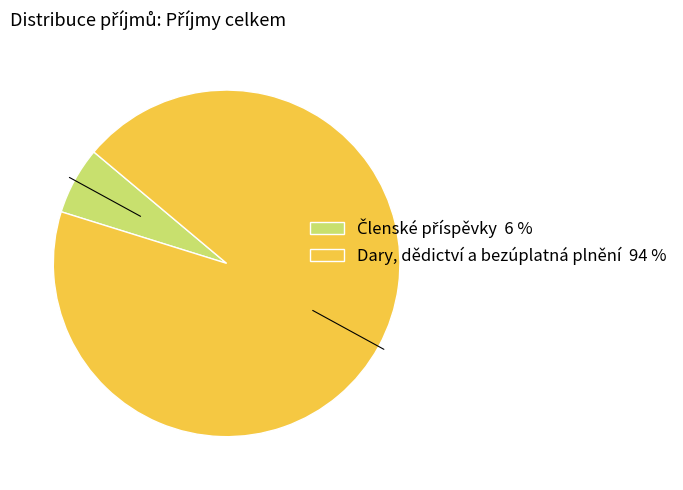

What is the majority slice?

Dary, dědictví a bezúplatná plnění